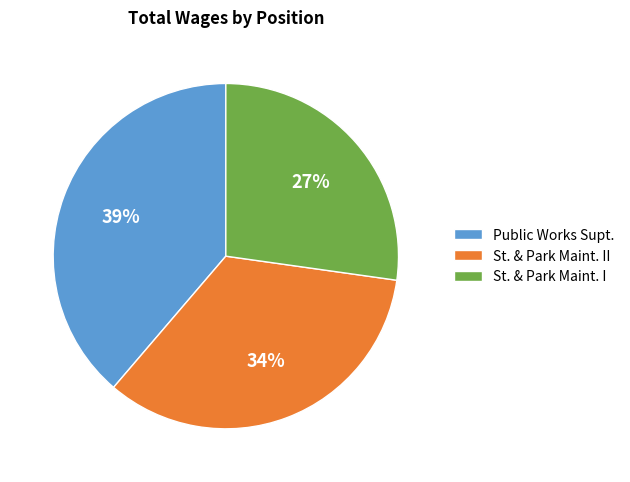

Is the sum of St. & Park Maint. II and St. & Park Maint. I greater than half?

Yes